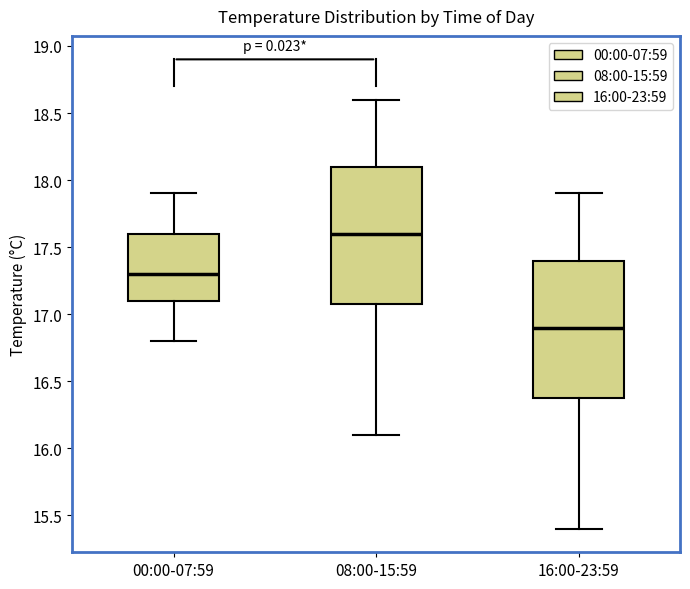

Where does the upper whisker of the box for 16:00-23:59 end on the y-axis? The values are not printed on the chart, so give them approximately, as read against the axis.

17.9